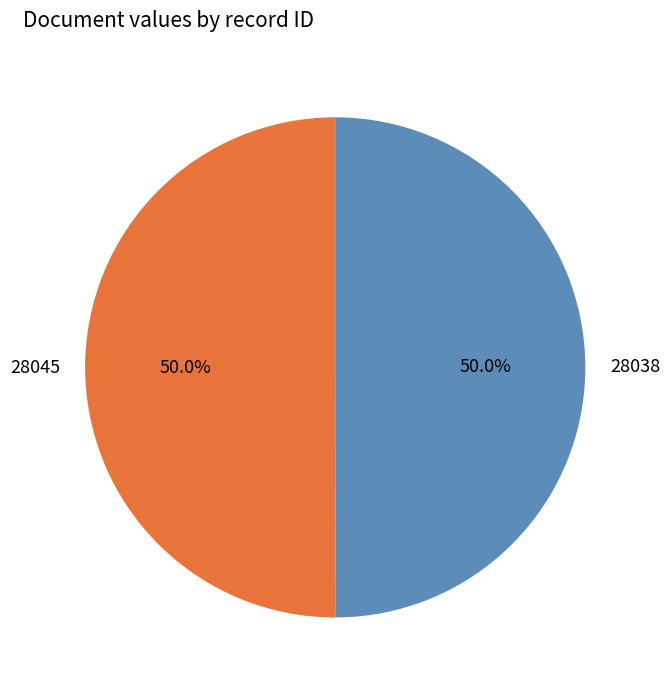

Combined, what portion of the pie is 28038 and 28045?

100.0%